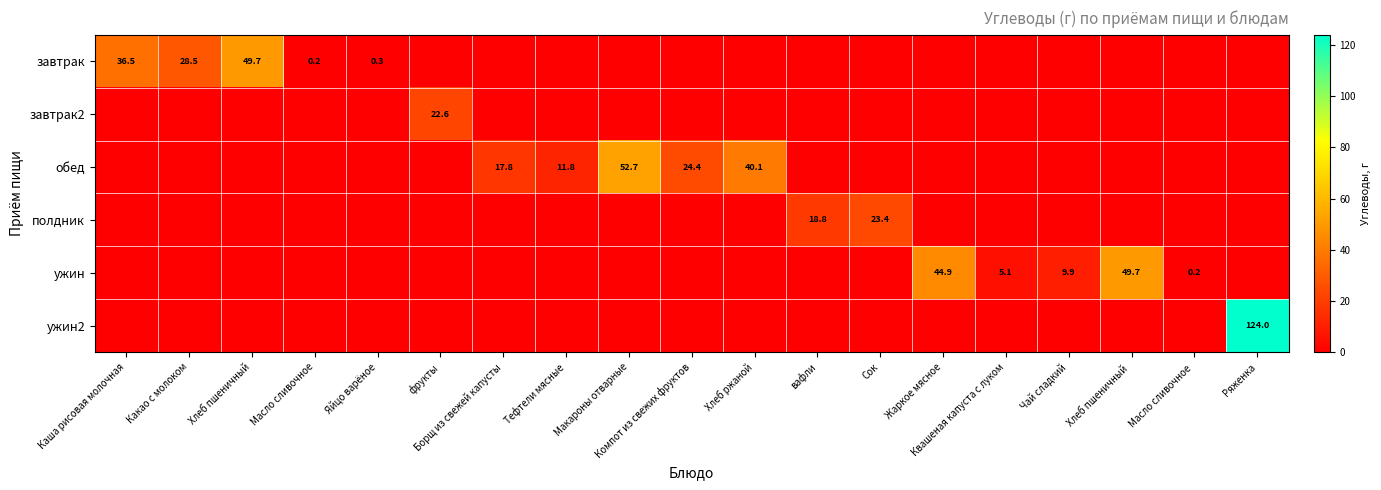

What is the sum of all обед values?

146.8